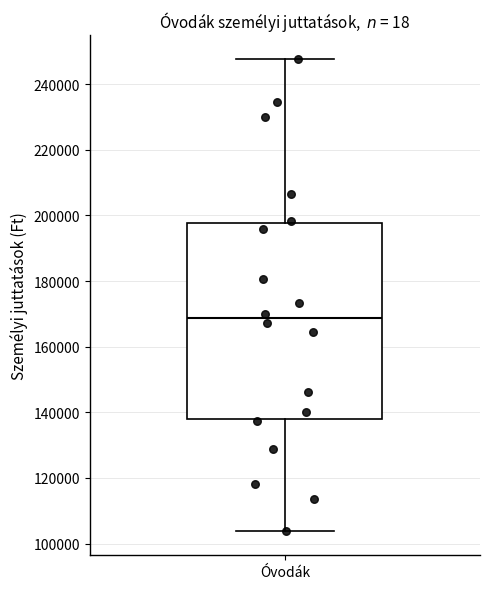

Where is the lower edge of the box for Óvodák on the y-axis? The values are not printed on the chart, so give them approximately, as read against the axis.

138000